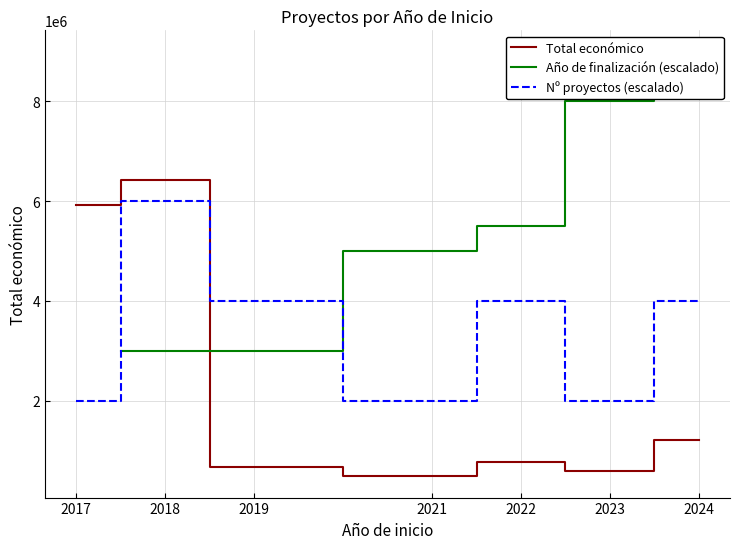

What is the difference between the second highest and second lowest values in the Nº proyectos (escalado) series?

2000000